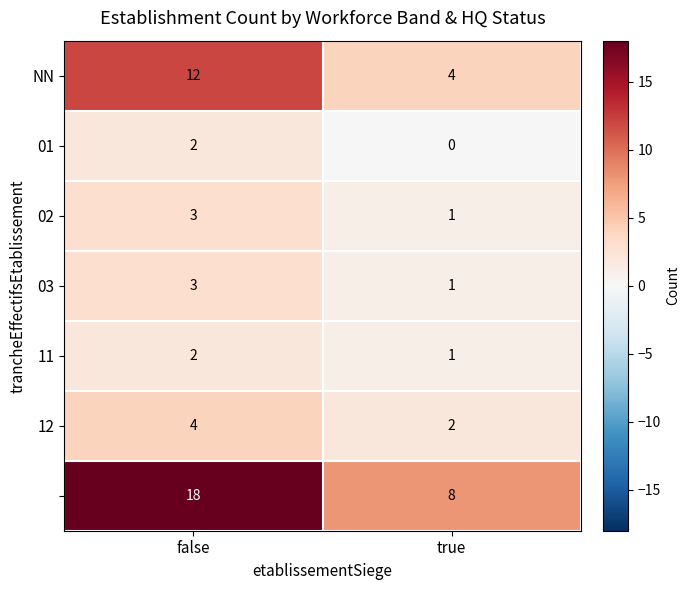

At which category does the chart reach its minimum across all series?

true